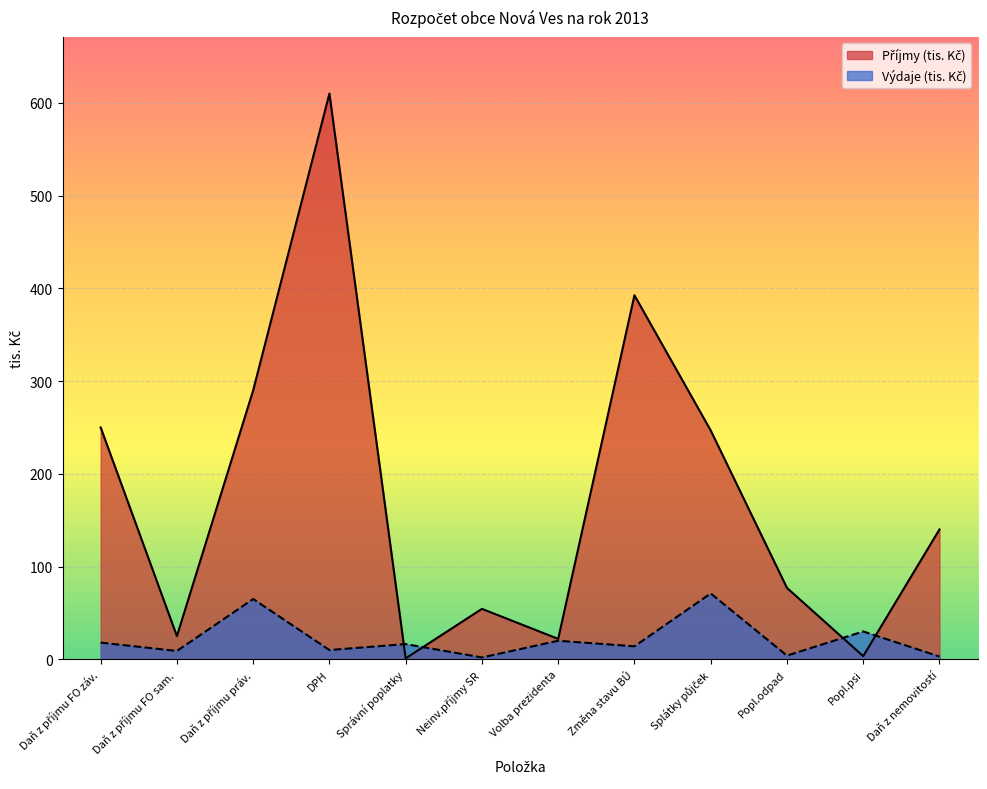

At which category is the sum across all series the highest?

DPH